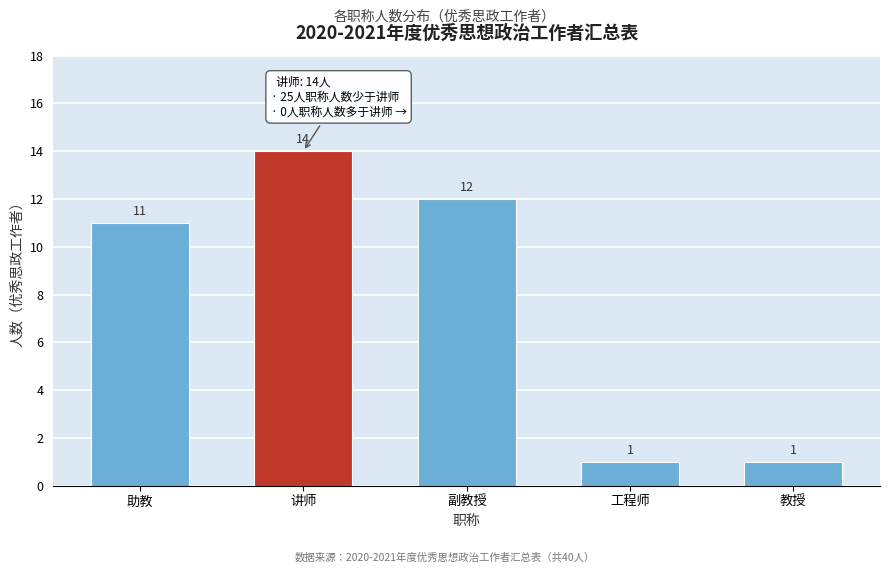

Reading right to left, extract all data points from this chart.

1	1	12	14	11